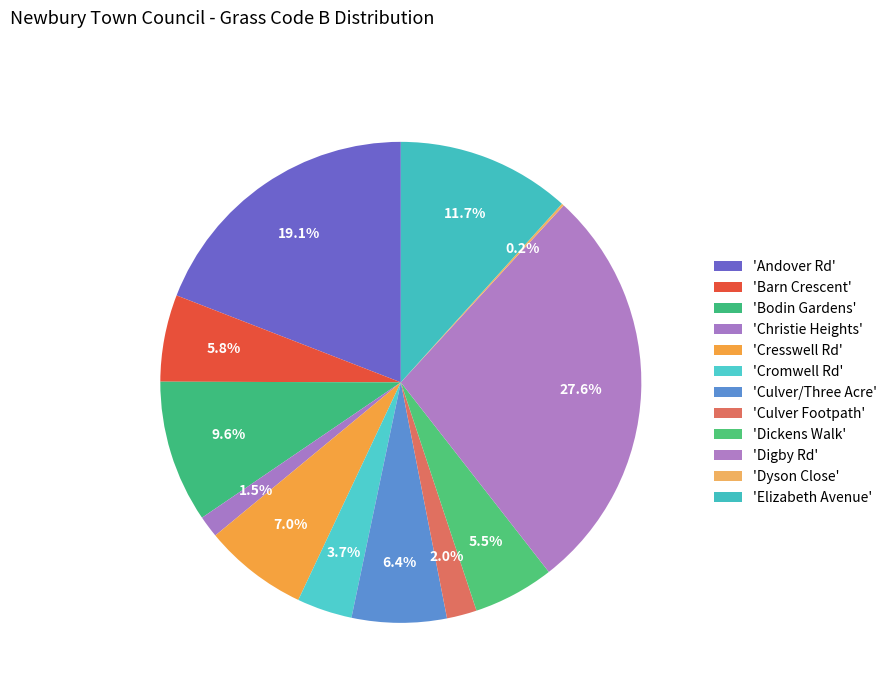

To the nearest percent, what is the difference between the largest and smallest slice percentages?

27%